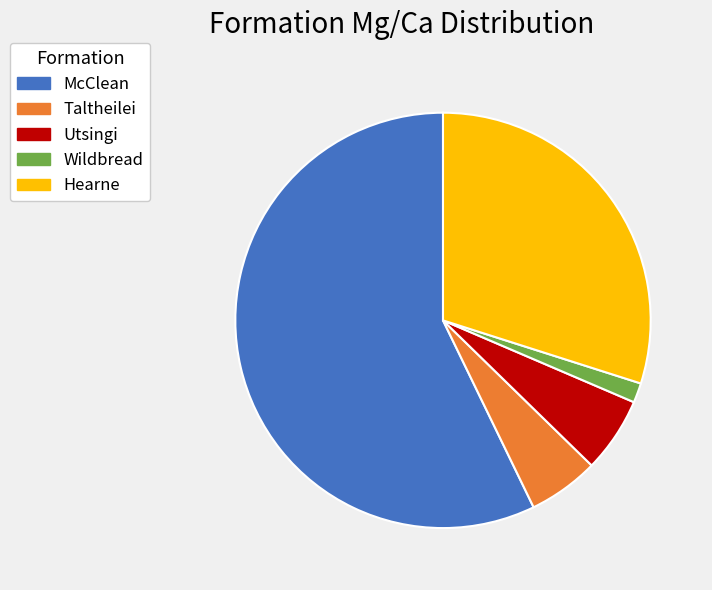

Count the number of slices in the pie.

5